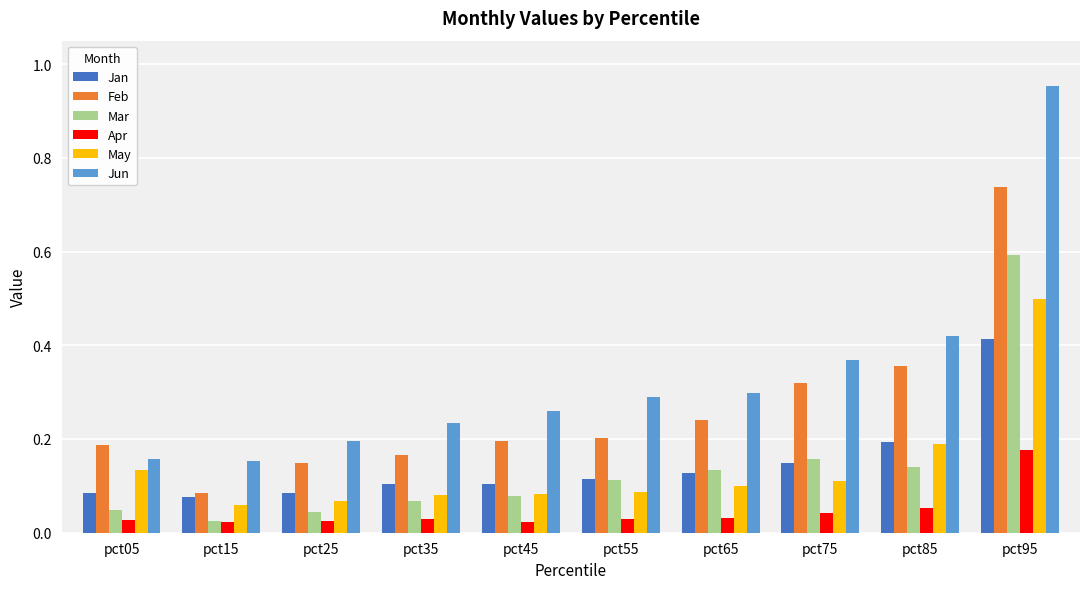

Is the value of Apr at pct75 greater than the value of Jan at pct15?

No